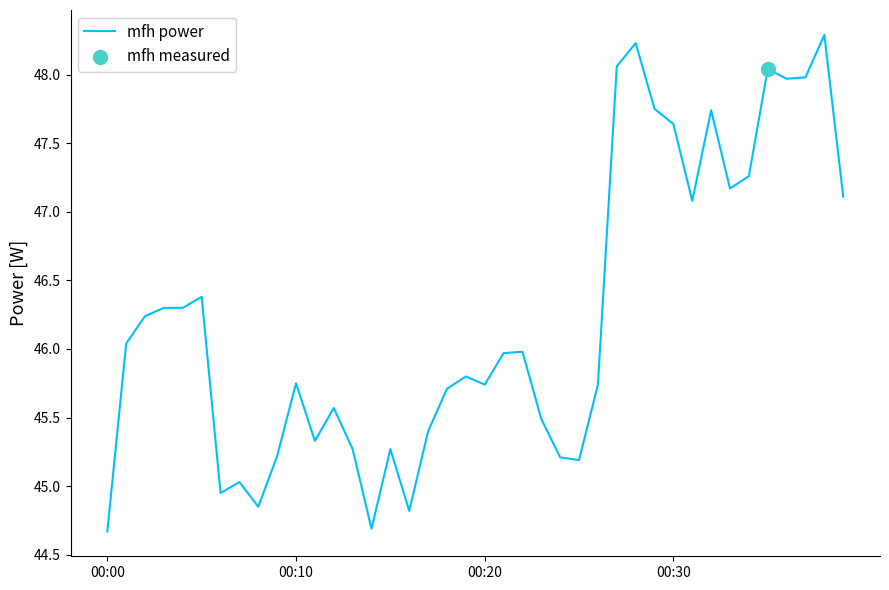

What is the difference between the maximum and minimum values?

3.6